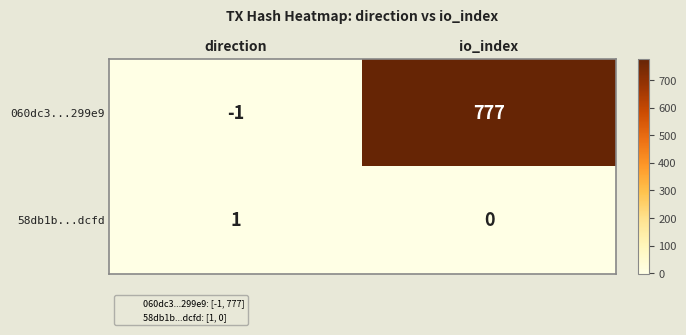

List the series in order of their overall mean, highest first.

060dc3...299e9, 58db1b...dcfd